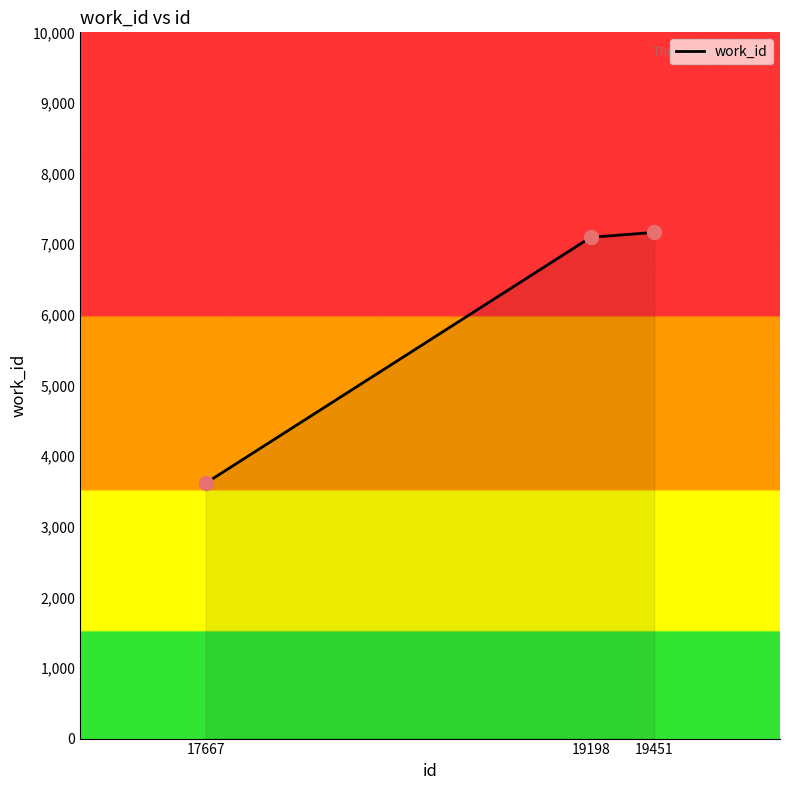

What is the ratio of the value at 19198 to the value at 17667?

2.0